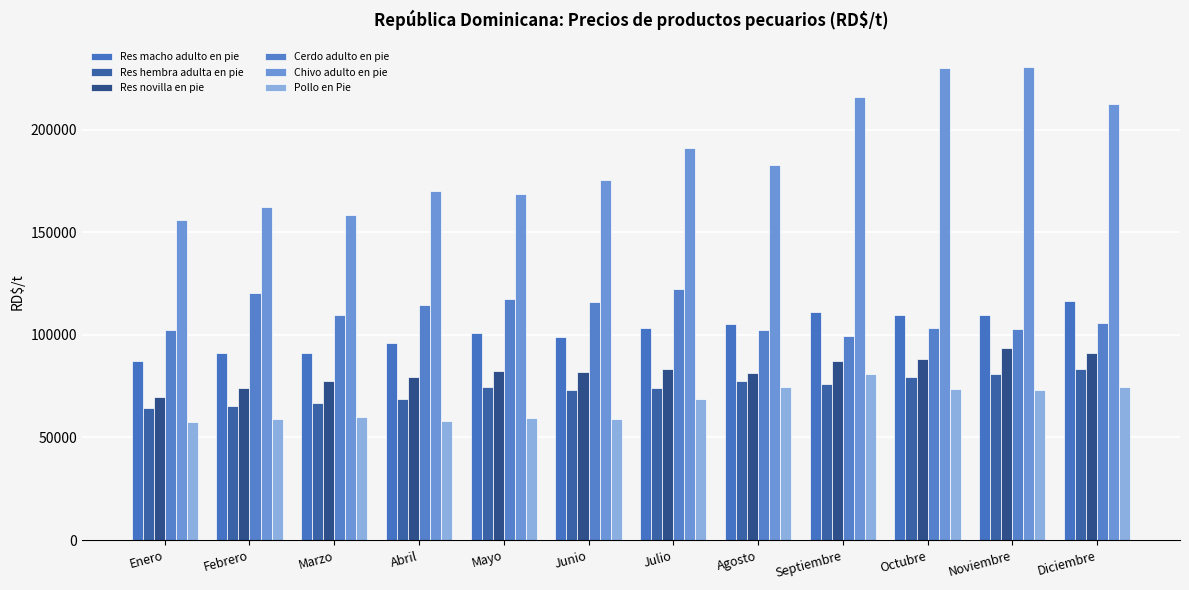

Reading left to right, transcribe all the data shown in this chart.

Res macho adulto en pie: 87034.7	91148.1	91027.8	96083.3	100819.4	99000.0	103500.0	105041.7	111133.3	109458.3	109763.9	116591.7
Res hembra adulta en pie: 64590.3	65361.1	66680.6	68666.7	74416.7	73055.6	73972.2	77736.1	76088.9	79541.7	81111.1	83250.0
Res novilla en pie: 69875.0	74180.6	77666.7	79687.5	82423.6	81866.7	83583.3	81166.7	87166.7	88388.9	93500.0	91108.3
Cerdo adulto en pie: 102583.3	120421.3	109833.3	114583.3	117236.1	115838.9	122472.2	102222.2	99555.6	103250.0	102847.2	105650.0
Chivo adulto en pie: 155833.3	162500.0	158611.1	170000.0	168750.0	175500.0	191250.0	182916.7	215875.0	230000.0	230625.0	212500.0
Pollo en Pie: 57587.7	58998.3	60148.6	57911.4	59489.3	58928.8	68679.6	74724.9	80882.0	73674.9	73145.8	74612.5